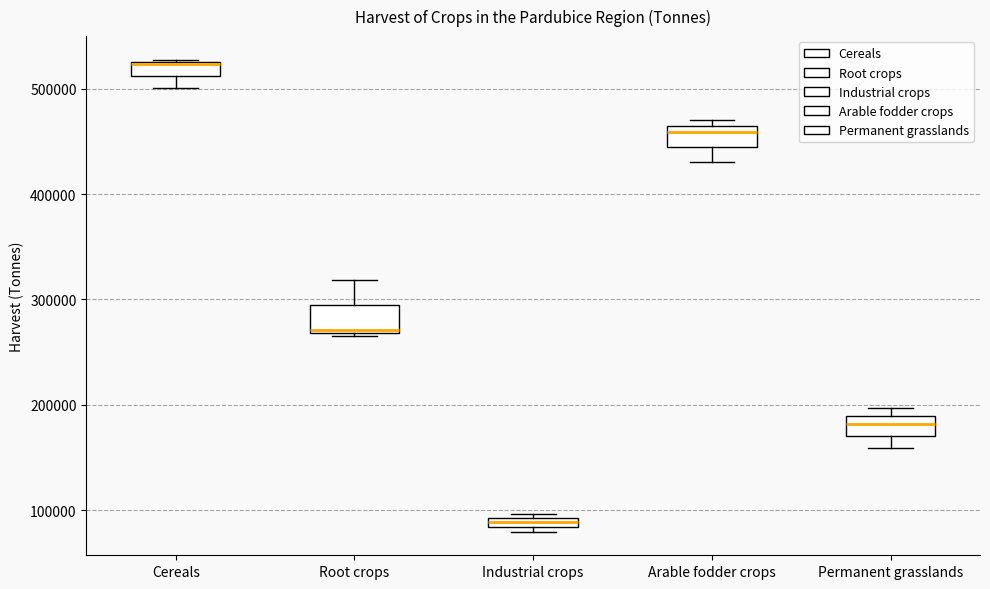

Where does the lower whisker of the box for Permanent grasslands end on the y-axis? The values are not printed on the chart, so give them approximately, as read against the axis.

160000